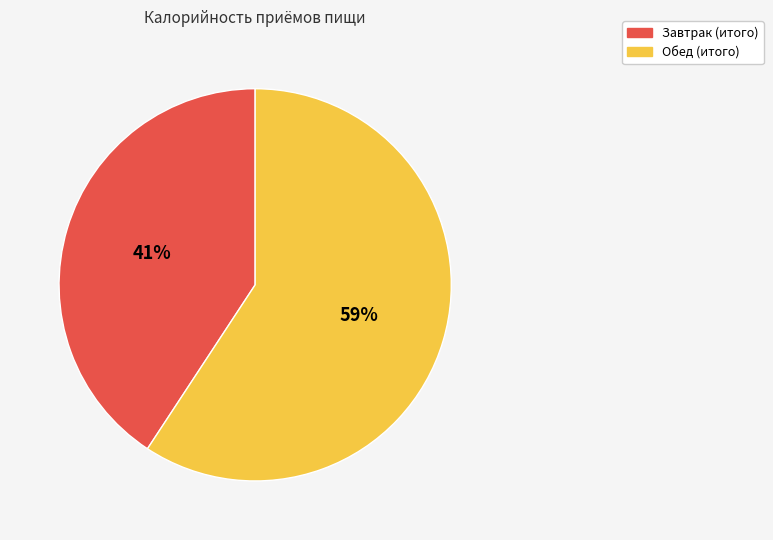

To the nearest percent, what portion does Обед (итого) represent?

59%